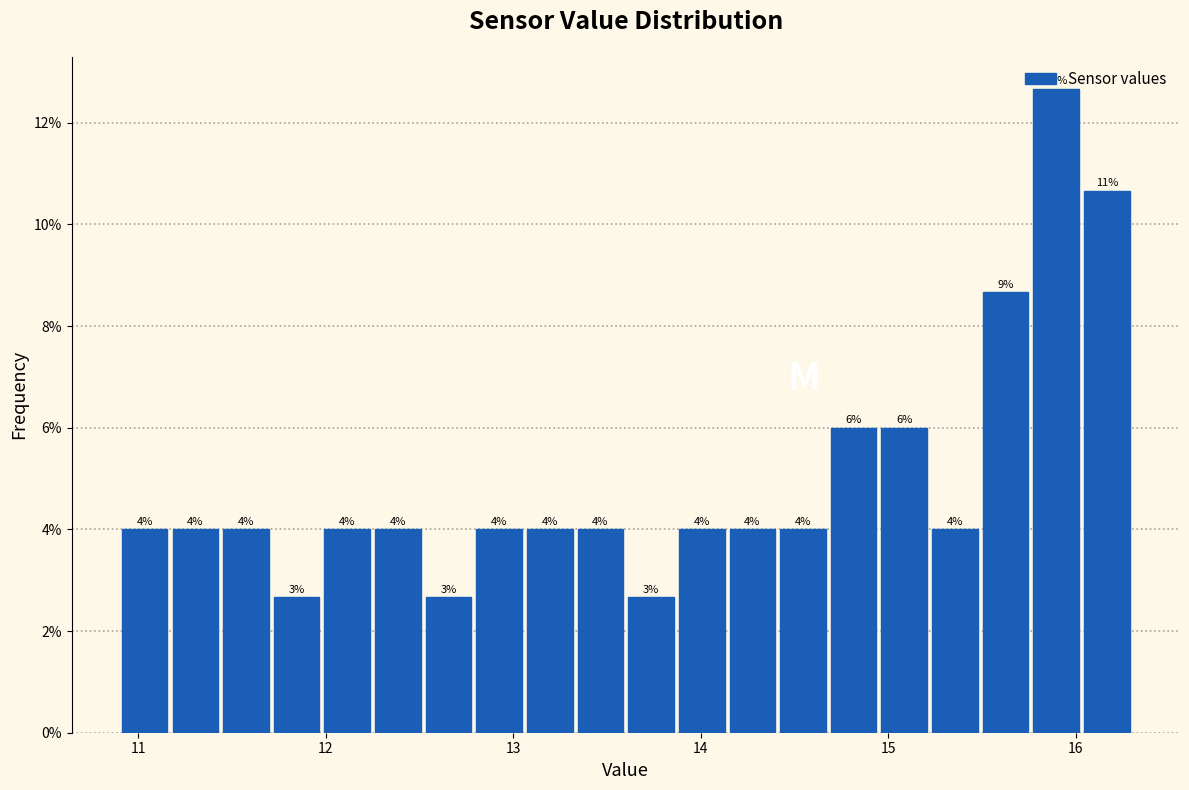

Read against the x-axis, roughly where is the centre of the tallest bar?

15.9